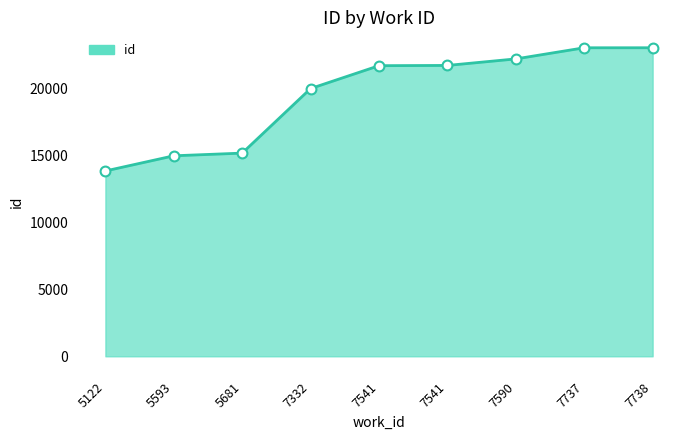

What is the change in value from 7541 to 7737?

+1317